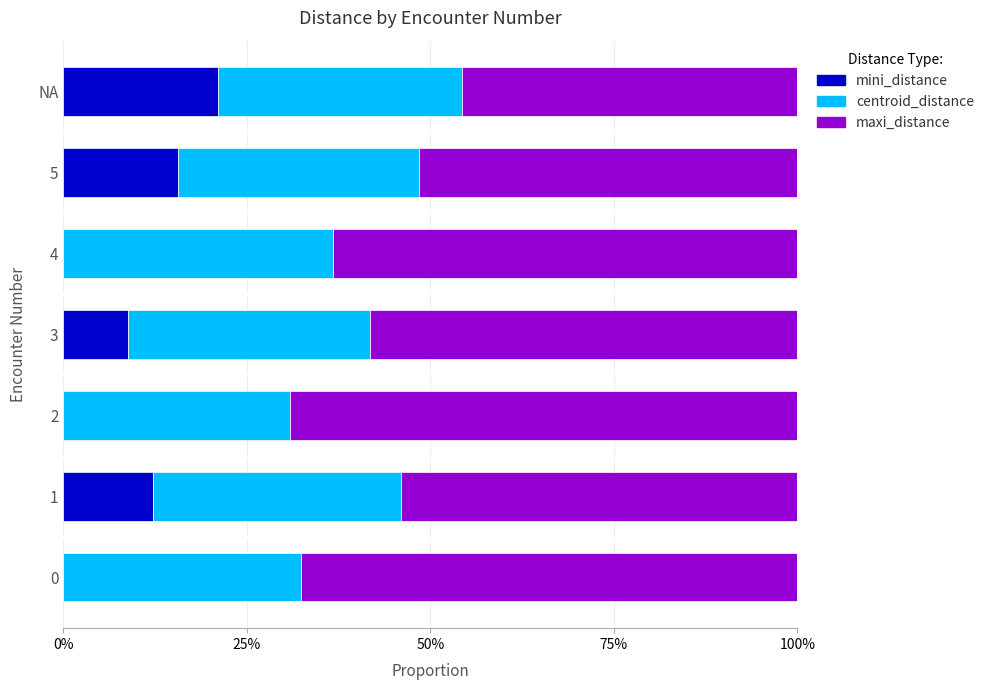

Which series has the widest spread of values?

maxi_distance